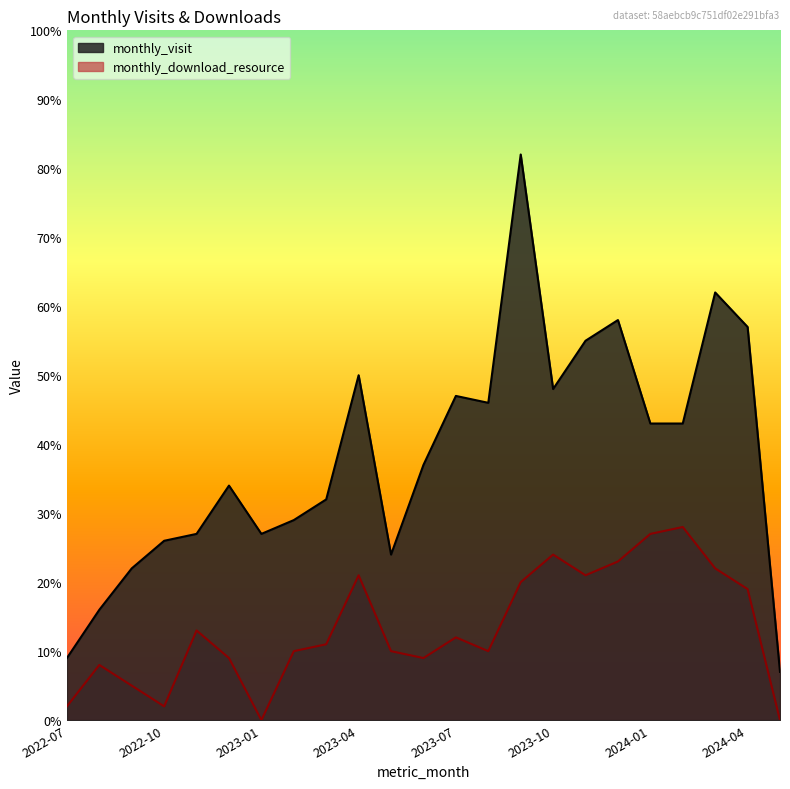

Which label corresponds to the largest value in the chart?

2023-09